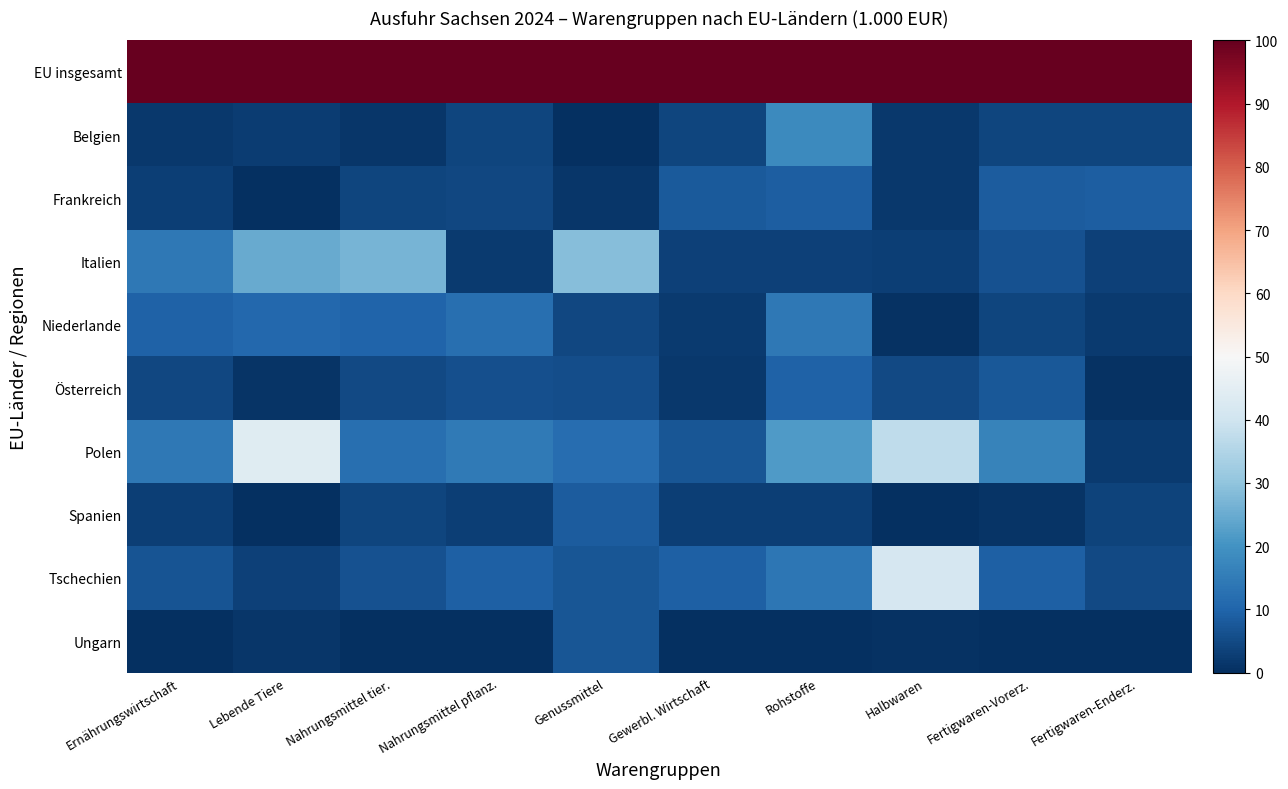

What is the difference between the highest and lowest values at Nahrungsmittel tier.?

100.0